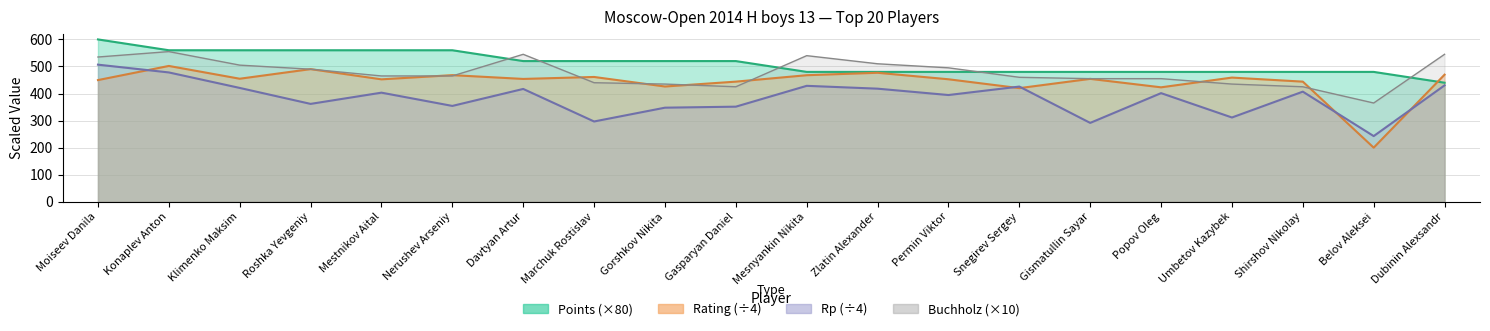

What is the label of the 11th point from the left?

Mesnyankin Nikita